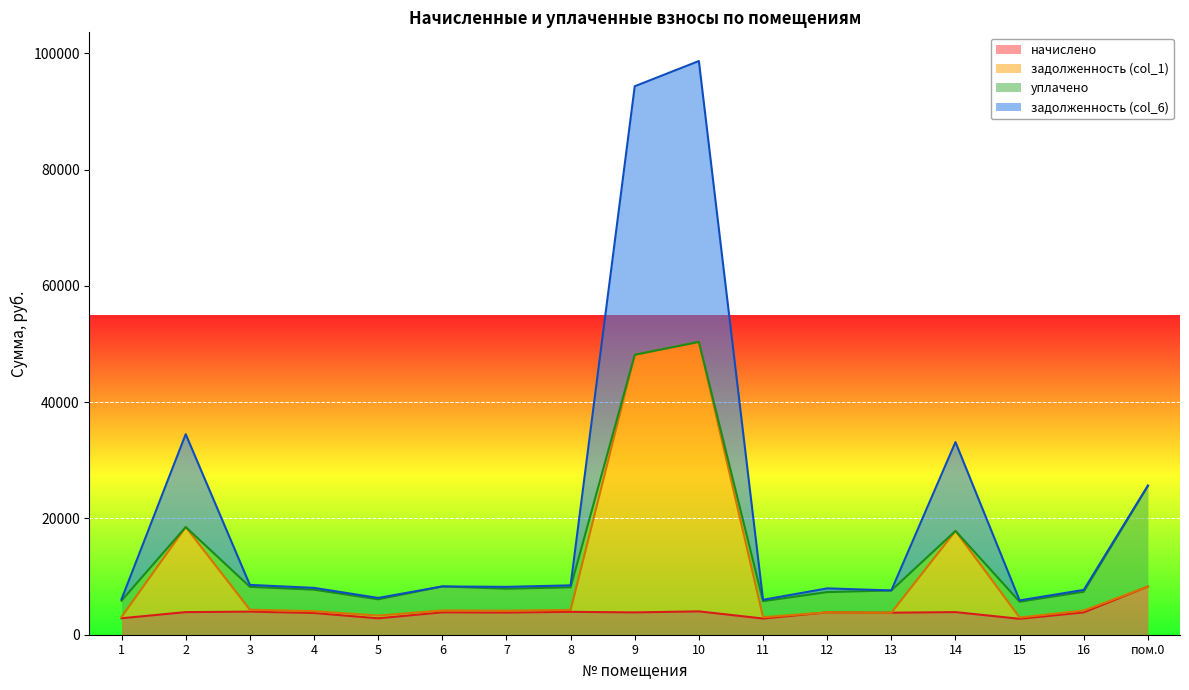

What is the total value across all series at 15?

5903.3